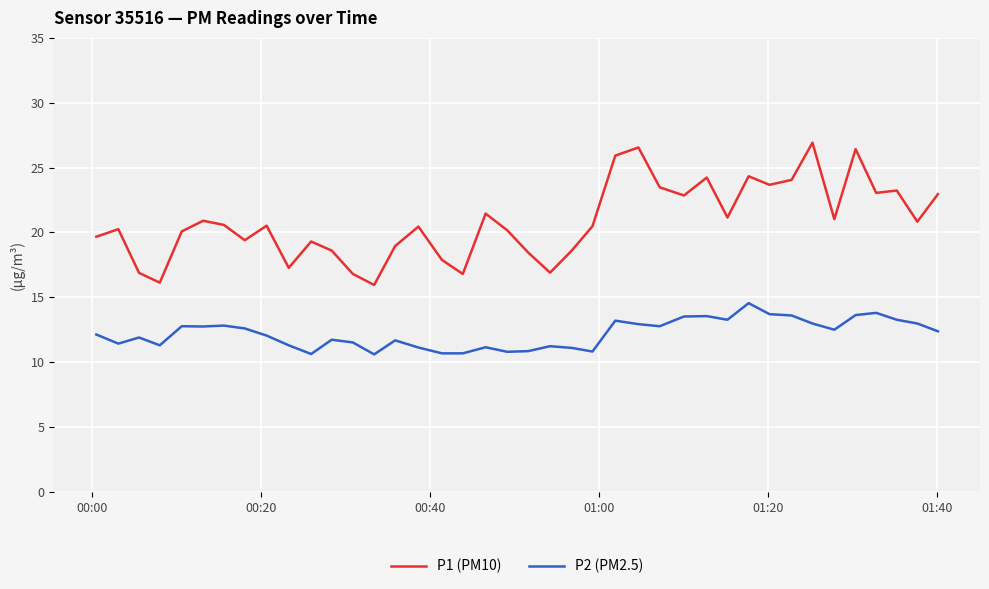

What is the maximum value for P1 (PM10)?

26.9